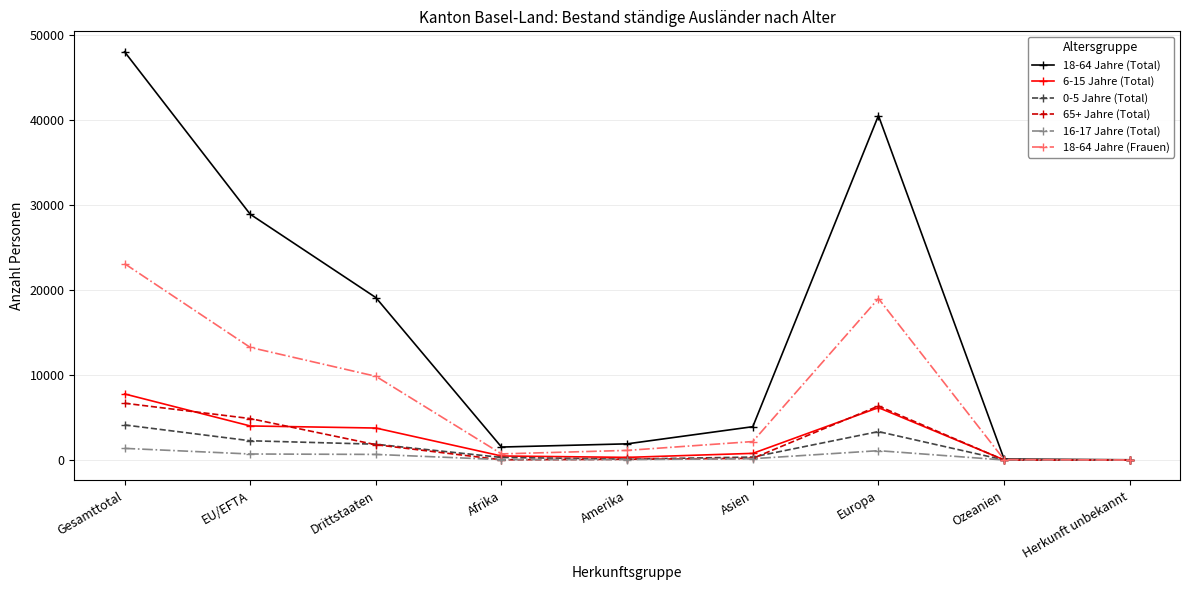

What is the difference between the highest and lowest values at Gesamttotal?

46701